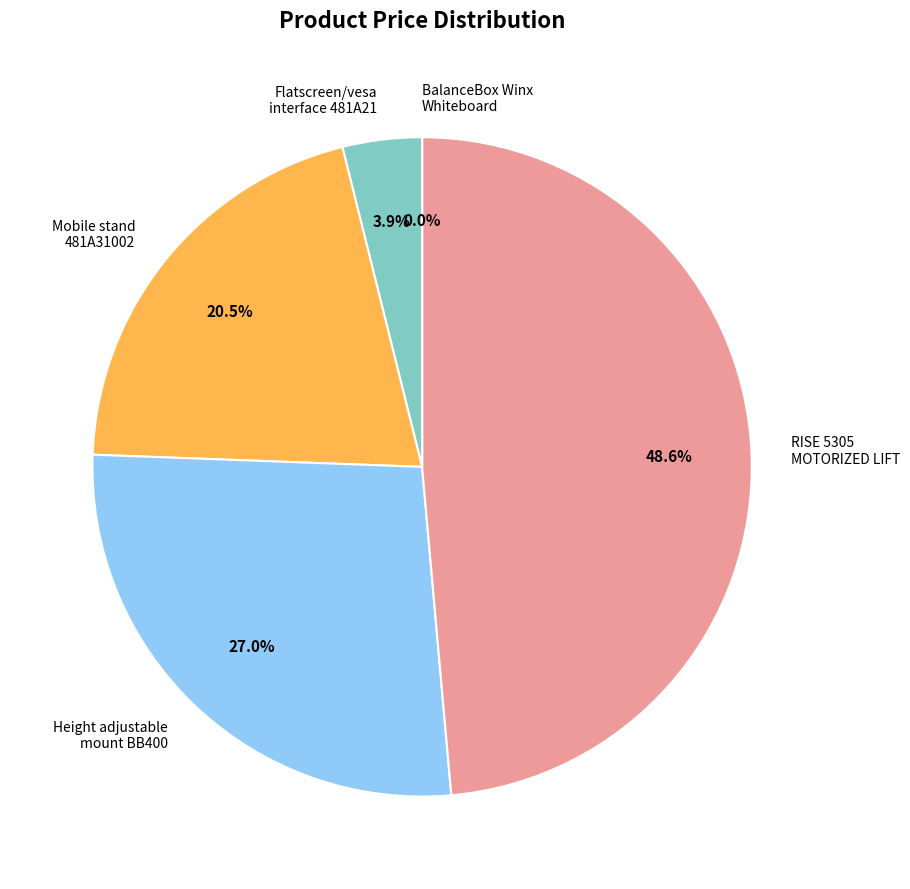

How many segments does this pie chart have?

5